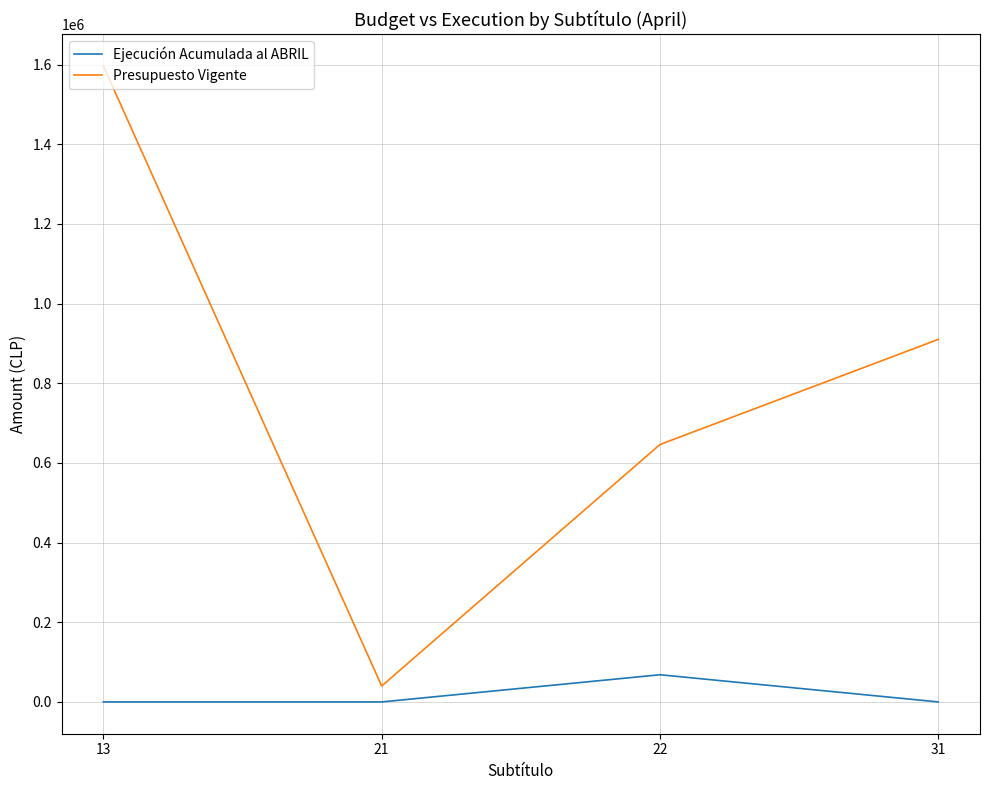

The value of Ejecución Acumulada al ABRIL at 31 is 0. True or false?

True